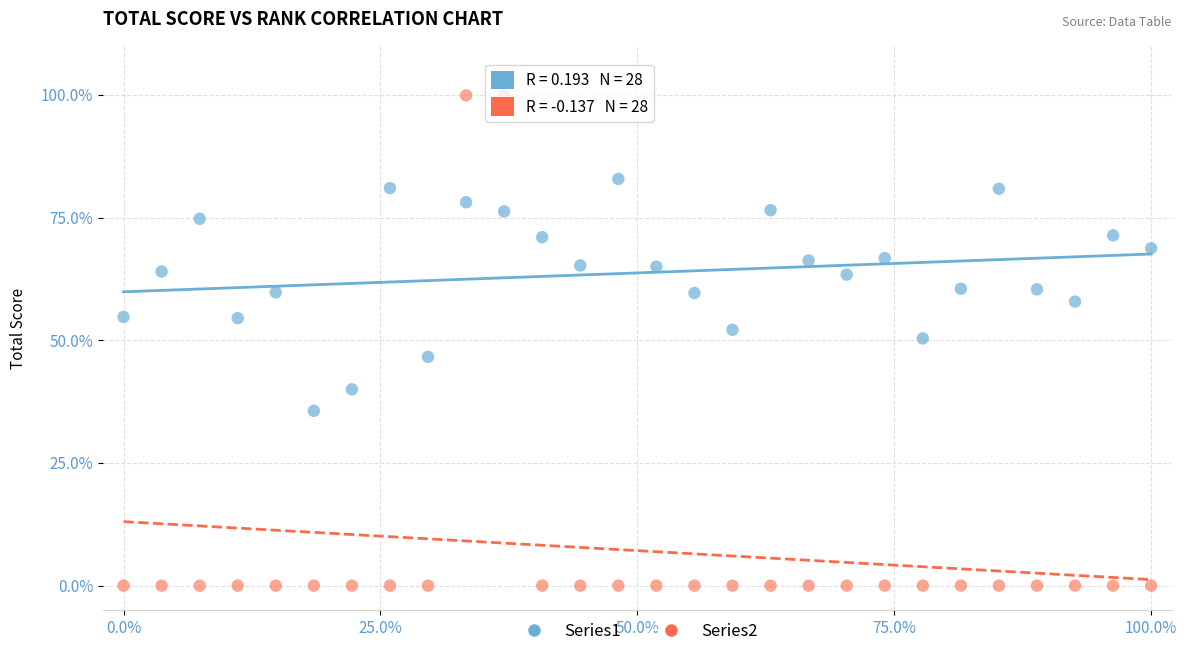

Across all data points, what is the range of Y values (max minus min)?

99.9